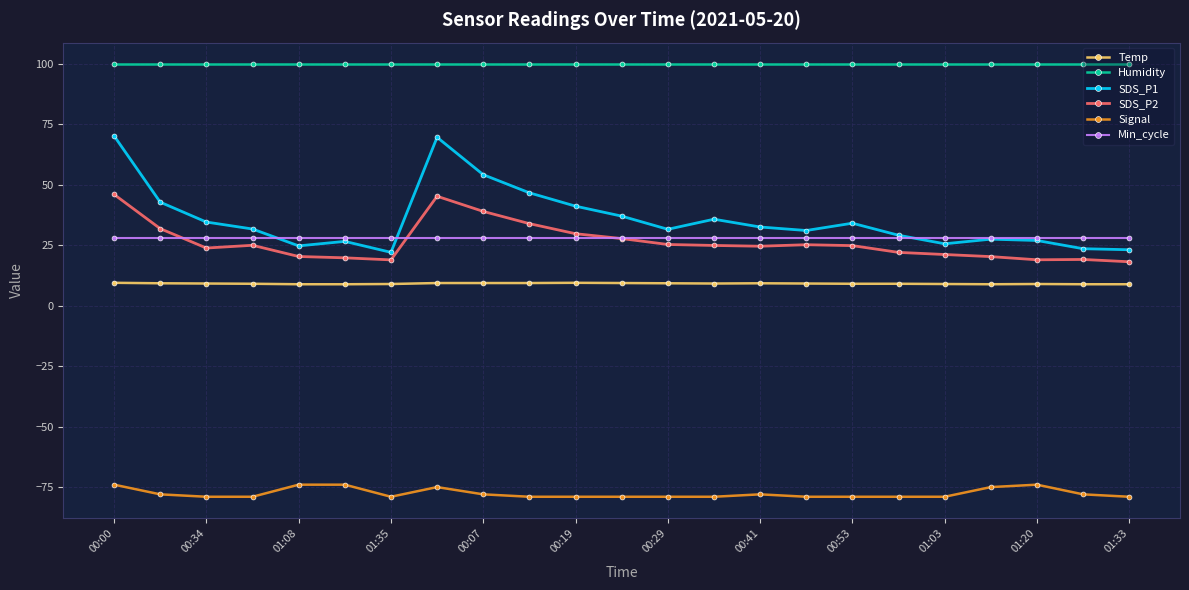

At how many categories does at least one series exceed 90?

23